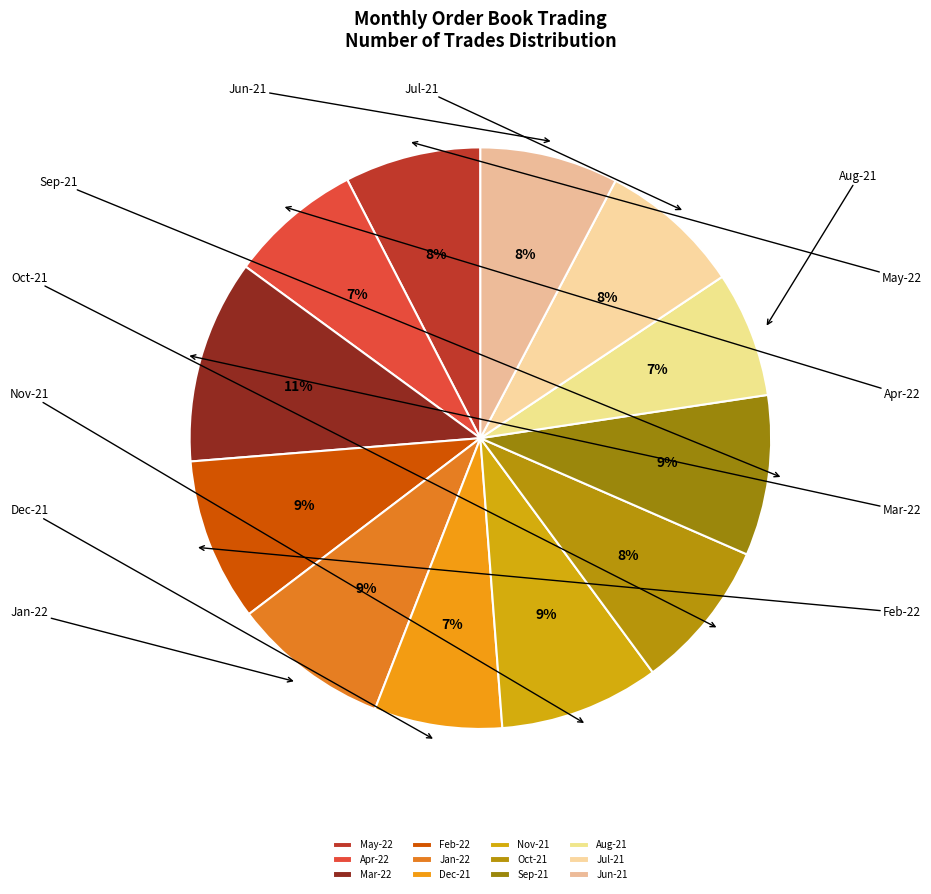

What percentage is the Aug-21 slice, to the nearest percent?

7%